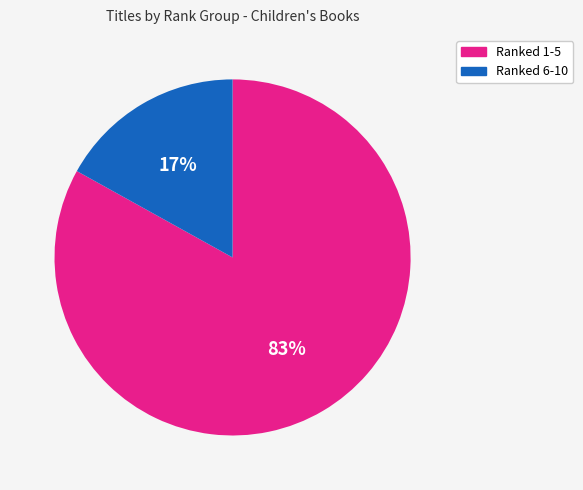

To the nearest percent, what is the difference between the largest and smallest slice percentages?

66%